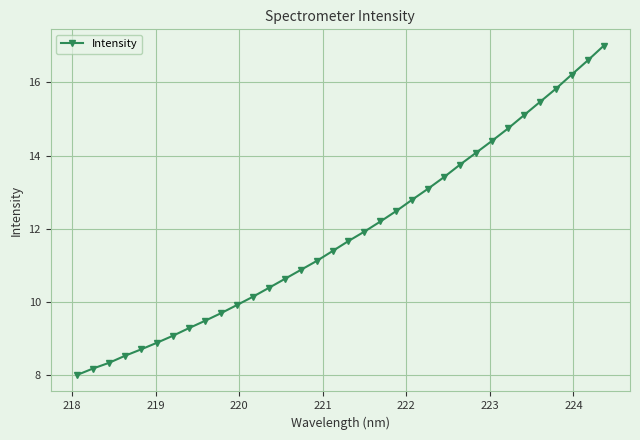

What is the value of the 15th point from the left?

10.9